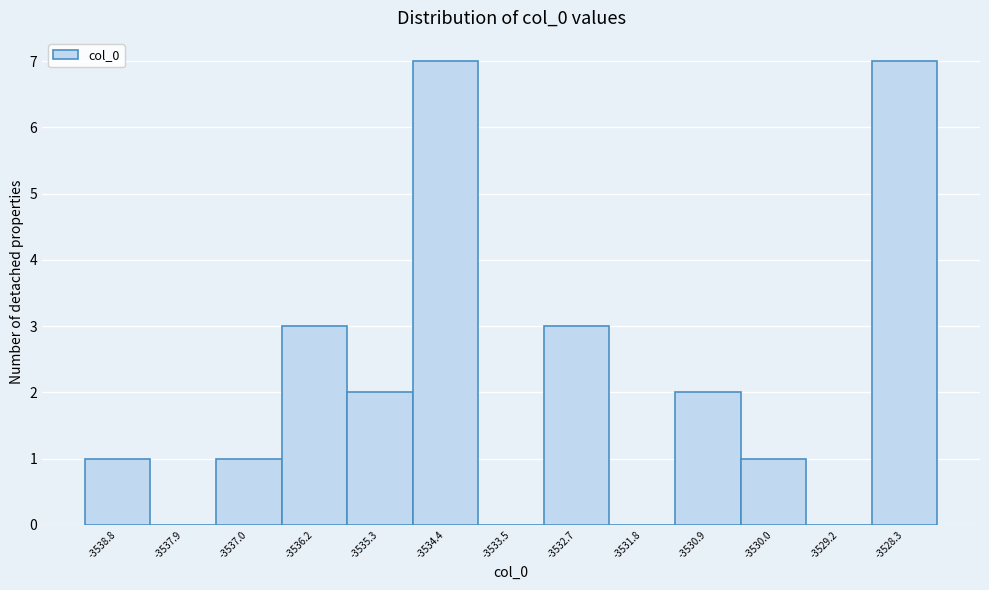

Reading left to right, list every bar in this chart as the range it spans on the x-axis followed by its height. Neither the bar edges nor the heights are printed on the chart, so give them approximately, as read against the axes.

-3539.2 to -3538.4: 1
-3538.4 to -3537.5: 0
-3537.5 to -3536.6: 1
-3536.6 to -3535.7: 3
-3535.7 to -3534.8: 2
-3534.8 to -3534.0: 7
-3534.0 to -3533.1: 0
-3533.1 to -3532.2: 3
-3532.2 to -3531.3: 0
-3531.3 to -3530.5: 2
-3530.5 to -3529.6: 1
-3529.6 to -3528.7: 0
-3528.7 to -3527.8: 7